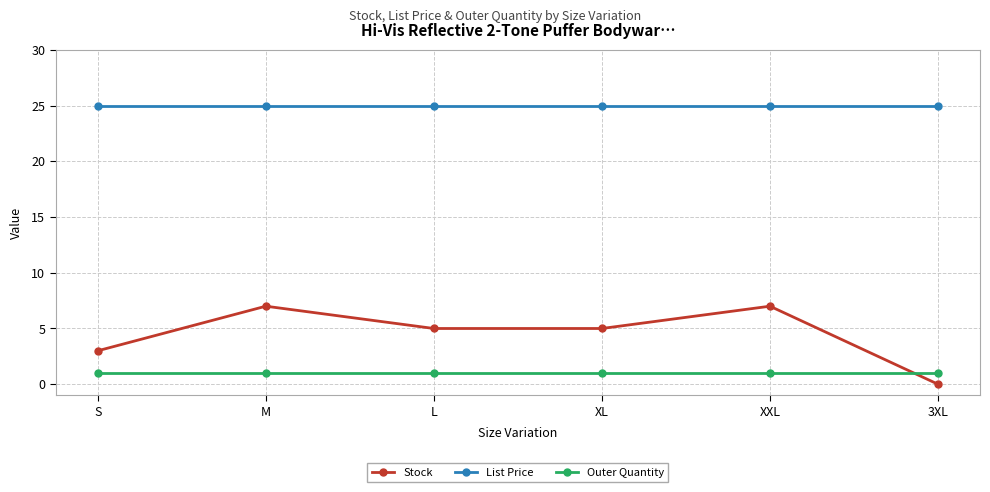

True or false: List Price and Outer Quantity intersect in this chart.

False